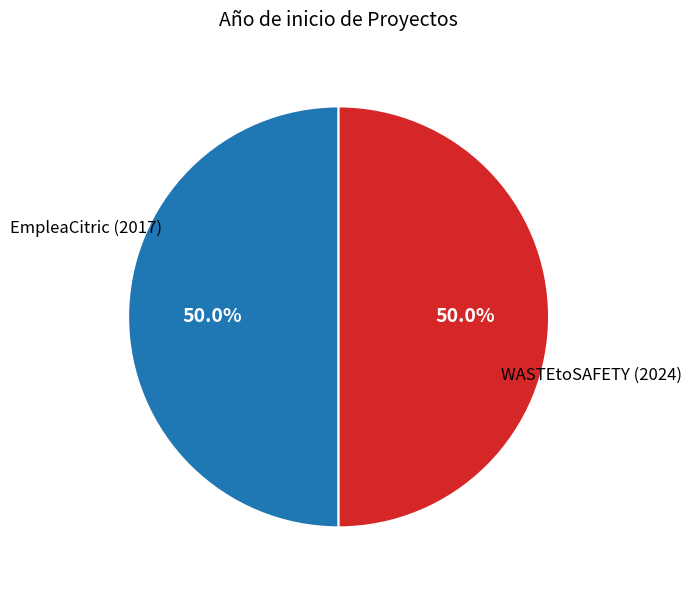

To the nearest percent, what portion does EmpleaCitric (2017) represent?

50%